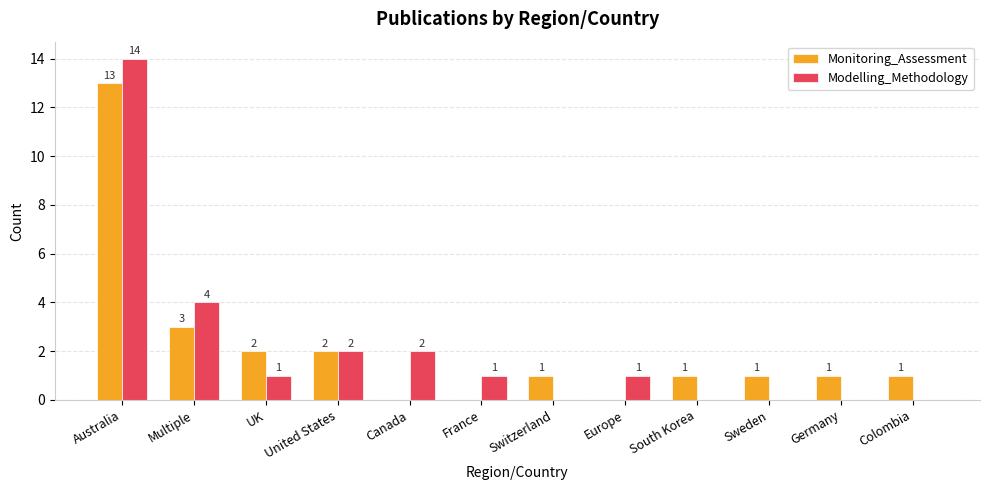

Reading right to left, list all the values displayed in this chart.

Monitoring_Assessment: Colombia=1	Germany=1	Sweden=1	South Korea=1	Europe=0	Switzerland=1	France=0	Canada=0	United States=2	UK=2	Multiple=3	Australia=13
Modelling_Methodology: Colombia=0	Germany=0	Sweden=0	South Korea=0	Europe=1	Switzerland=0	France=1	Canada=2	United States=2	UK=1	Multiple=4	Australia=14